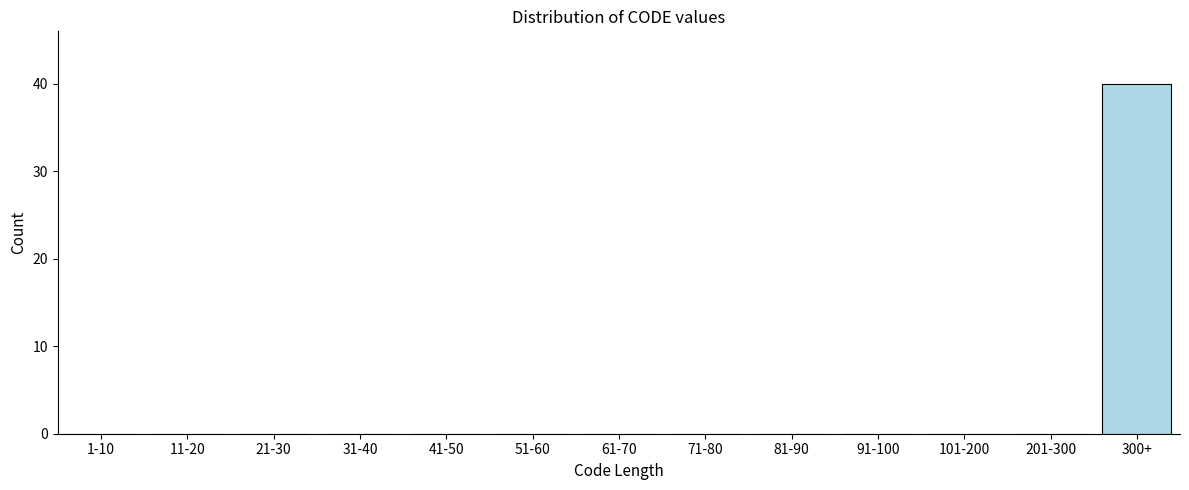

Reading right to left, what are all the values shown in this chart?

300+=40	201-300=0	101-200=0	91-100=0	81-90=0	71-80=0	61-70=0	51-60=0	41-50=0	31-40=0	21-30=0	11-20=0	1-10=0